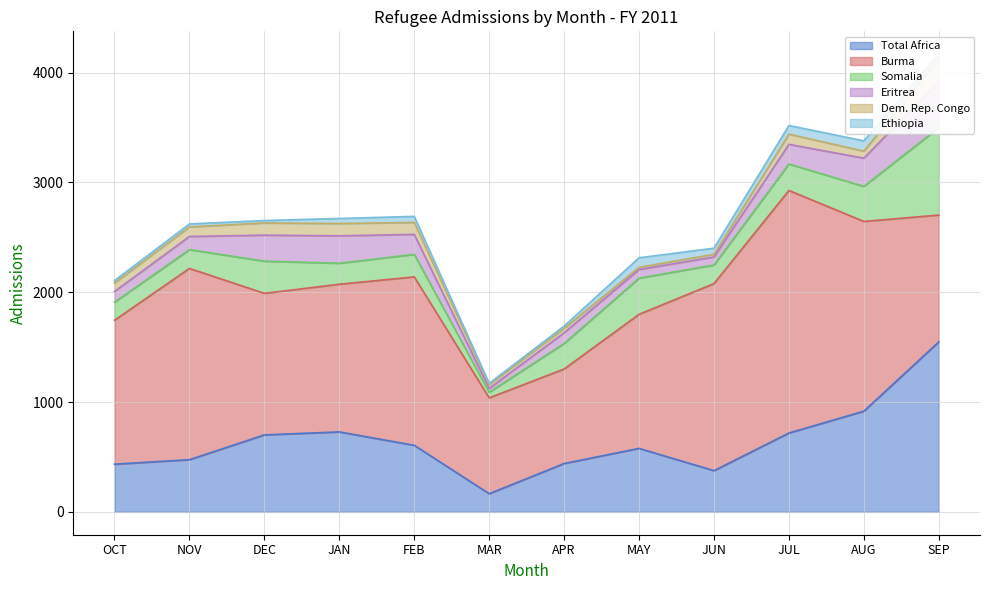

True or false: Burma has a value of 1345 at JAN.

True